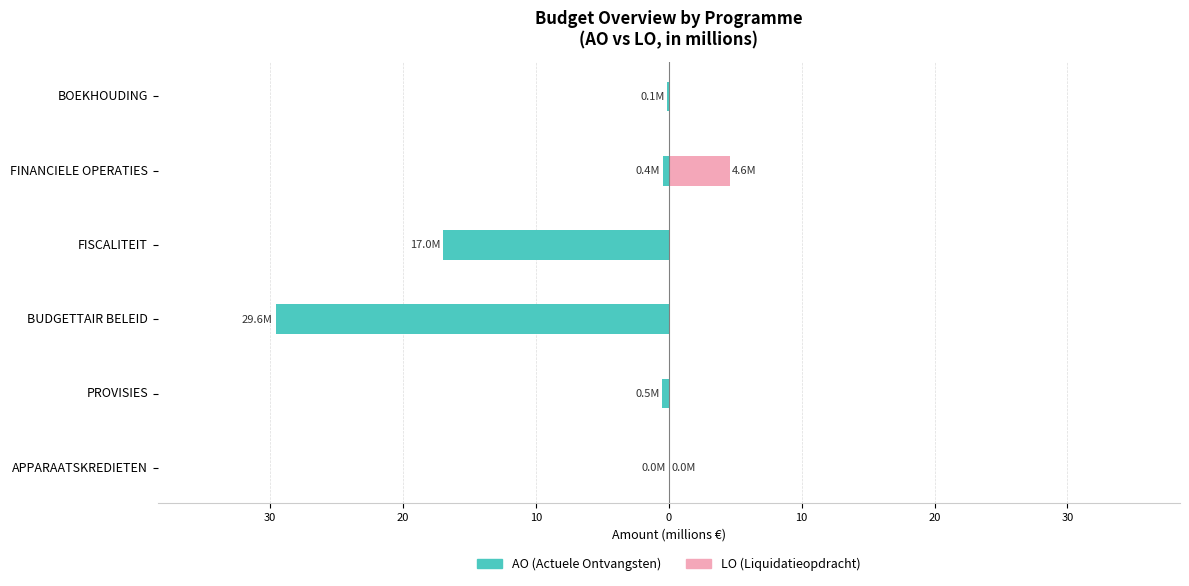

What is the spread (max minus min) of values at PROVISIES?

0.5